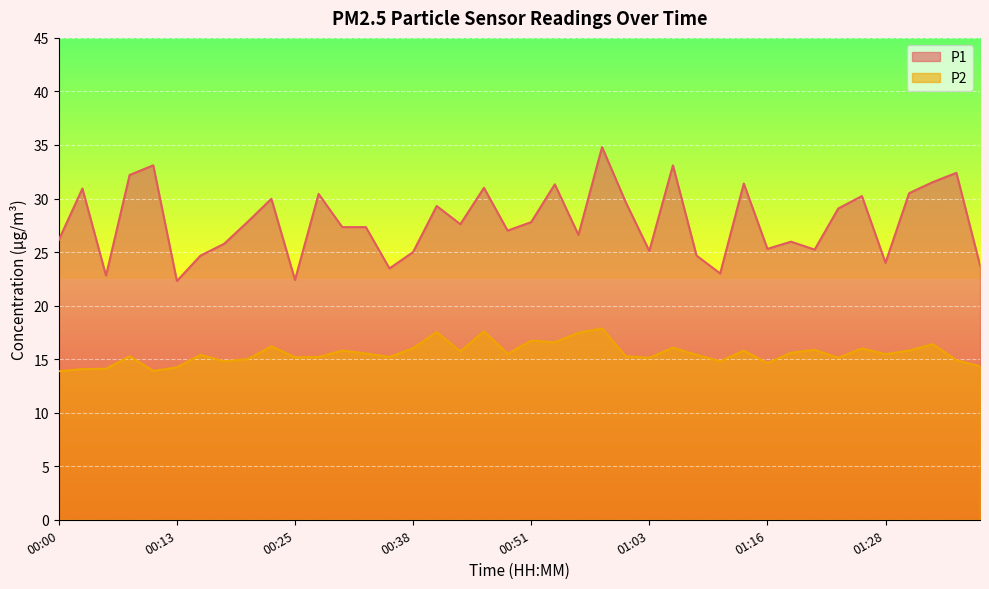

True or false: P2 and P1 intersect in this chart.

False